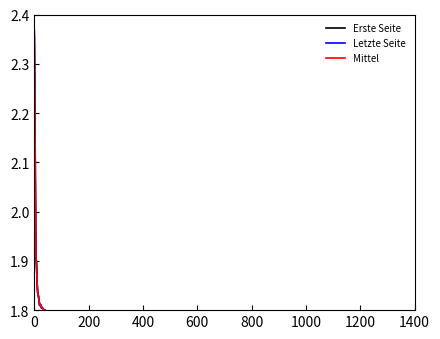

List the series in order of their overall mean, lowest first.

Letzte Seite, Mittel, Erste Seite